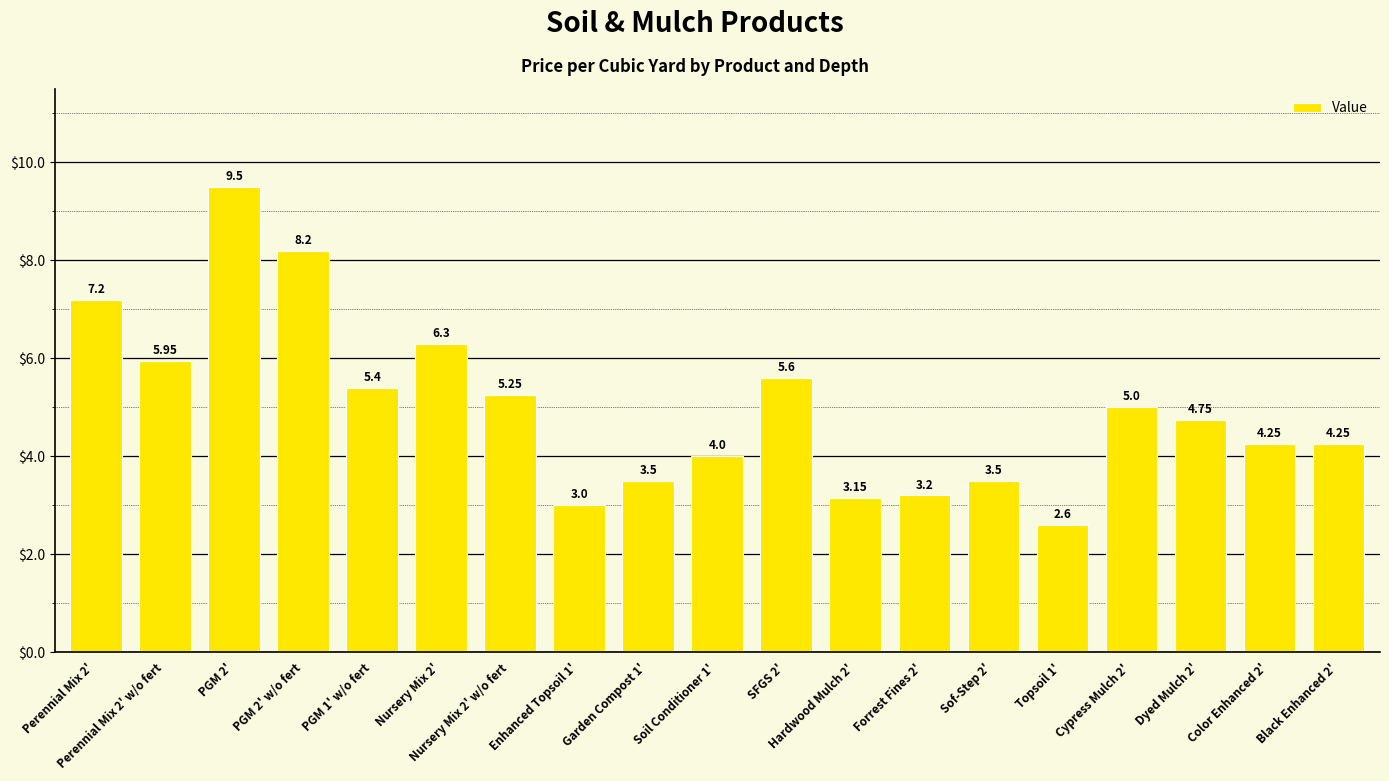

What is the difference between the maximum and second lowest values?

6.5